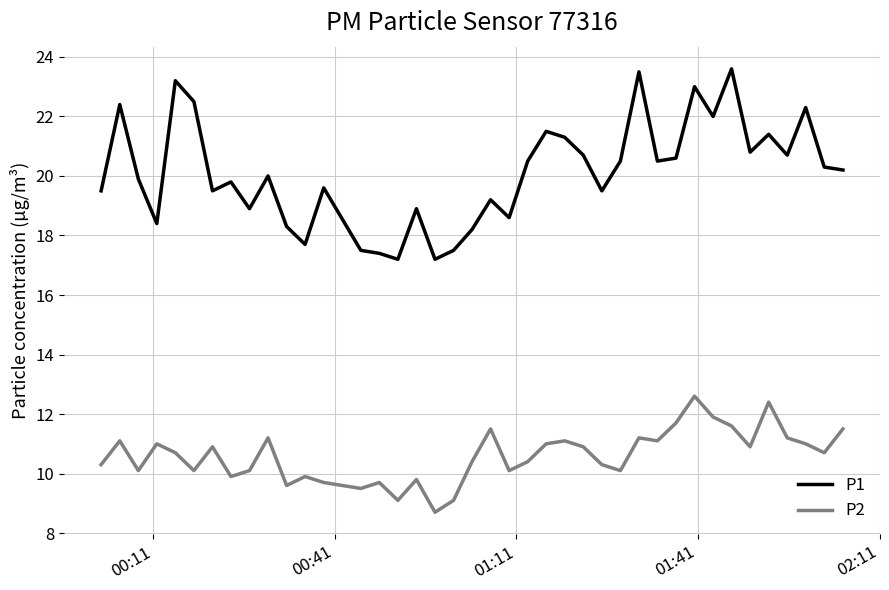

Rank the series by their maximum value, from highest to lowest.

P1, P2